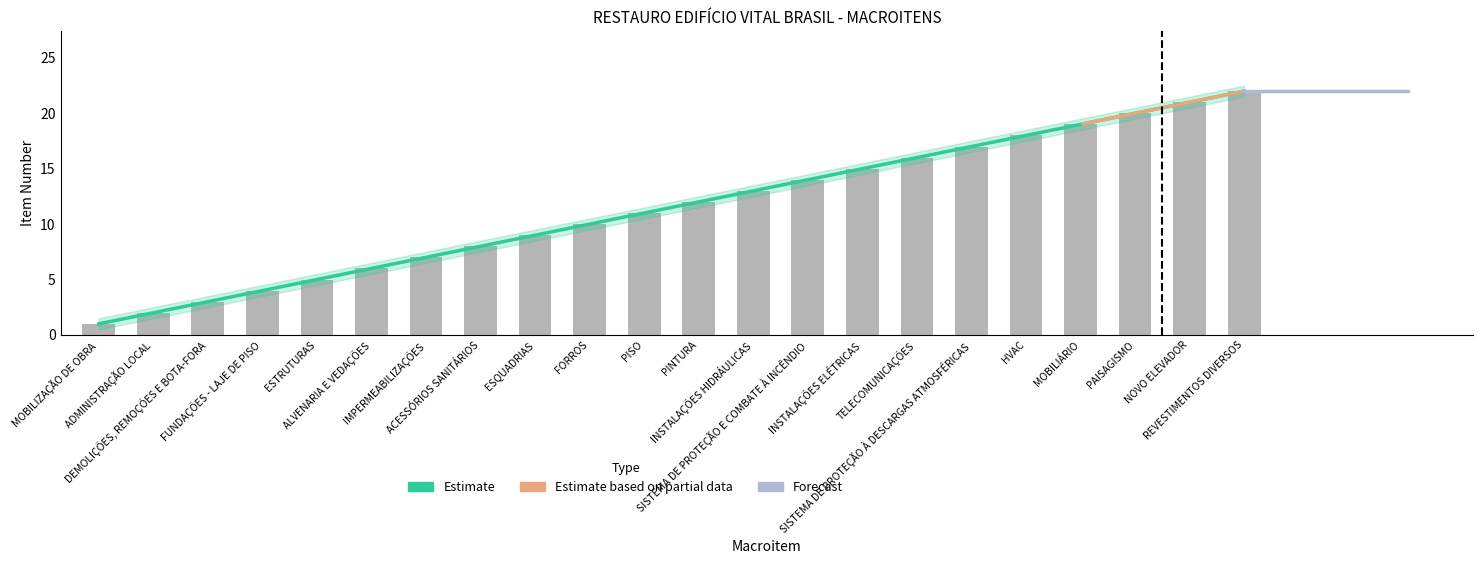

Approximately how many times larger is the value at IMPERMEABILIZAÇÕES compared to NOVO ELEVADOR?

0.3